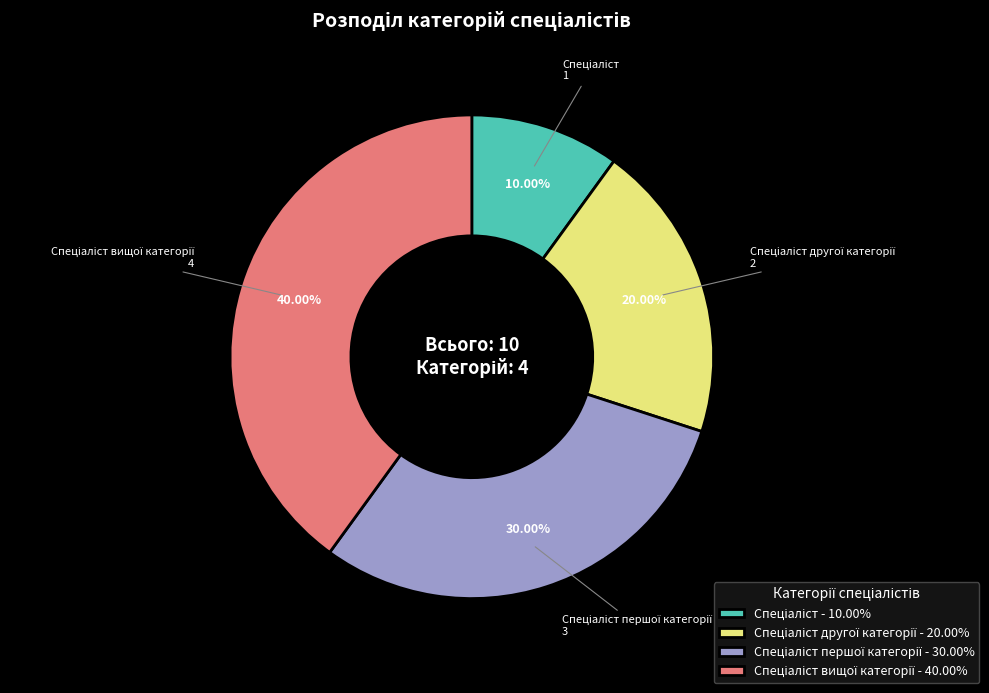

Is there a majority slice in this chart?

No